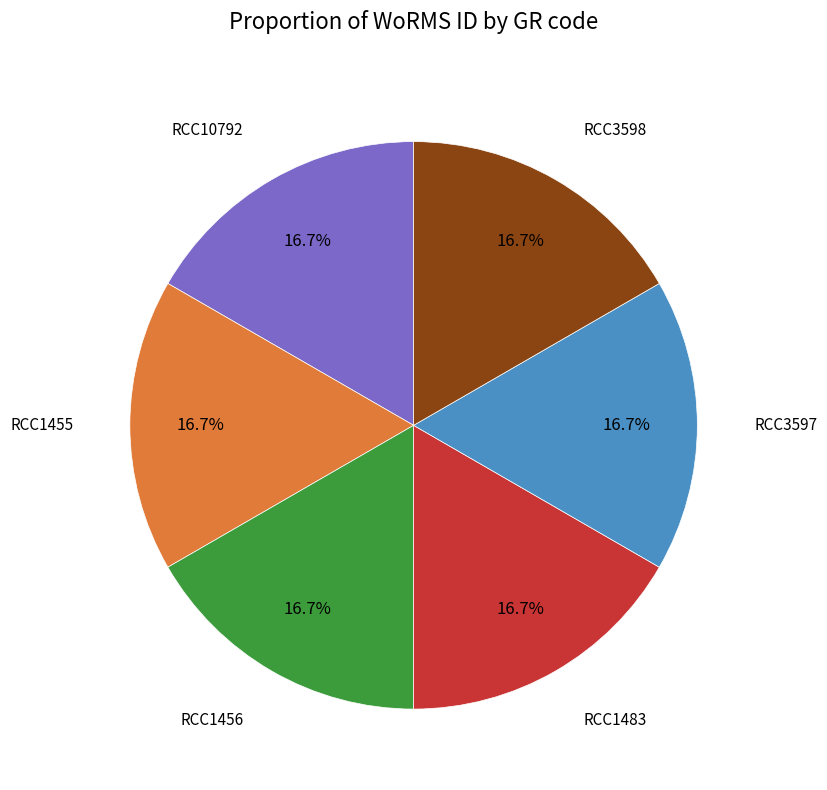

To the nearest percent, what percentage of the pie is RCC1483?

17%